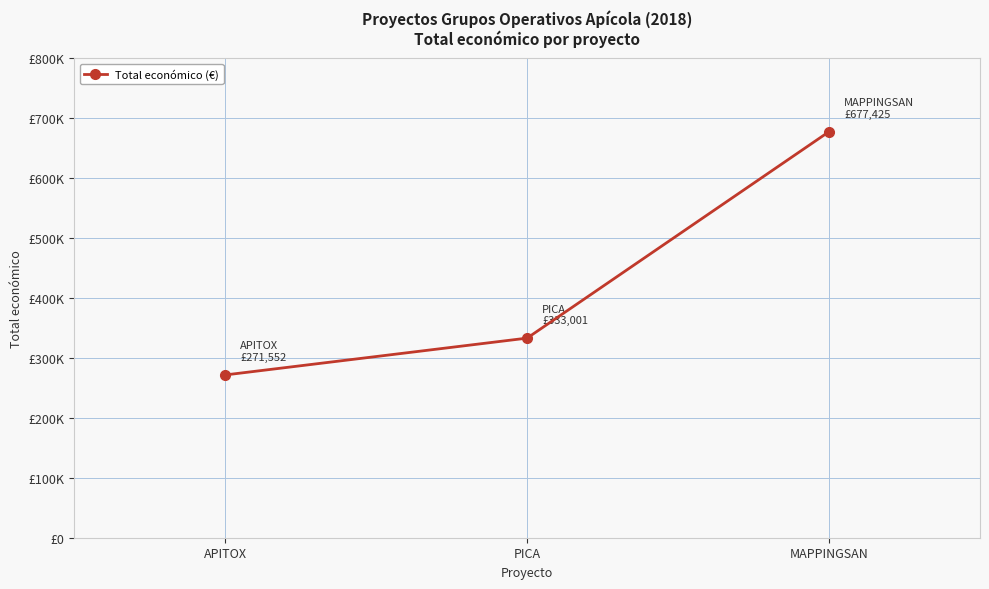

Between APITOX and PICA, which is larger?

PICA